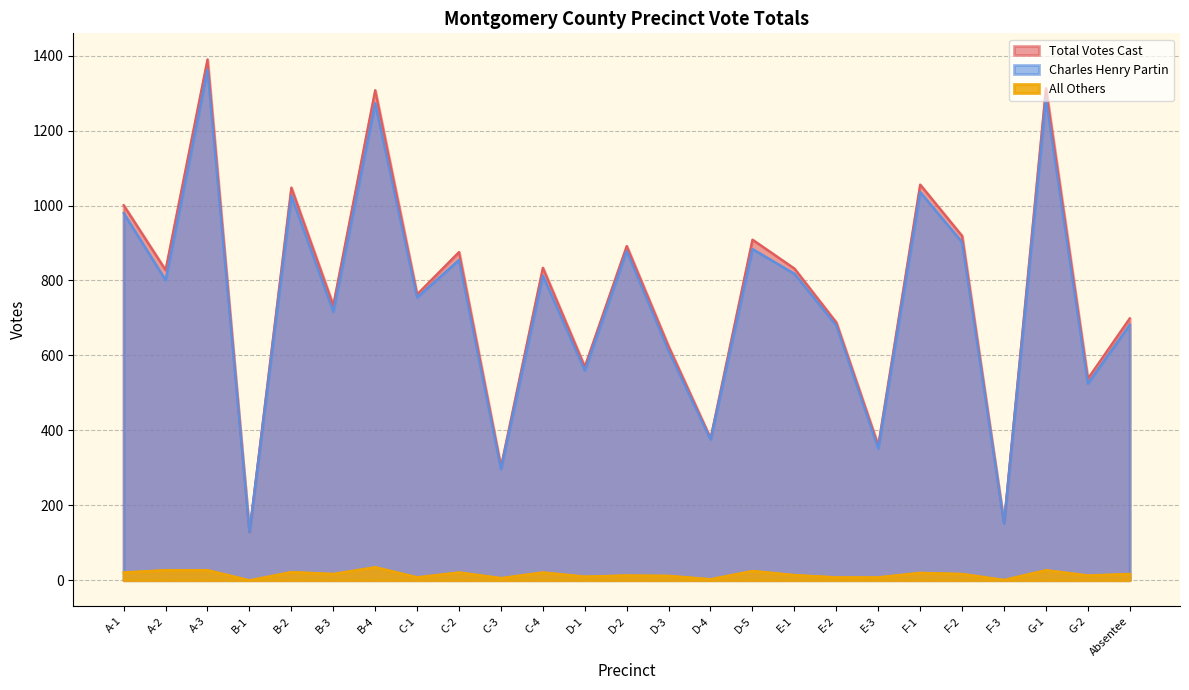

At D-4, list the series in order from largest to smallest.

Total Votes Cast, Charles Henry Partin, All Others